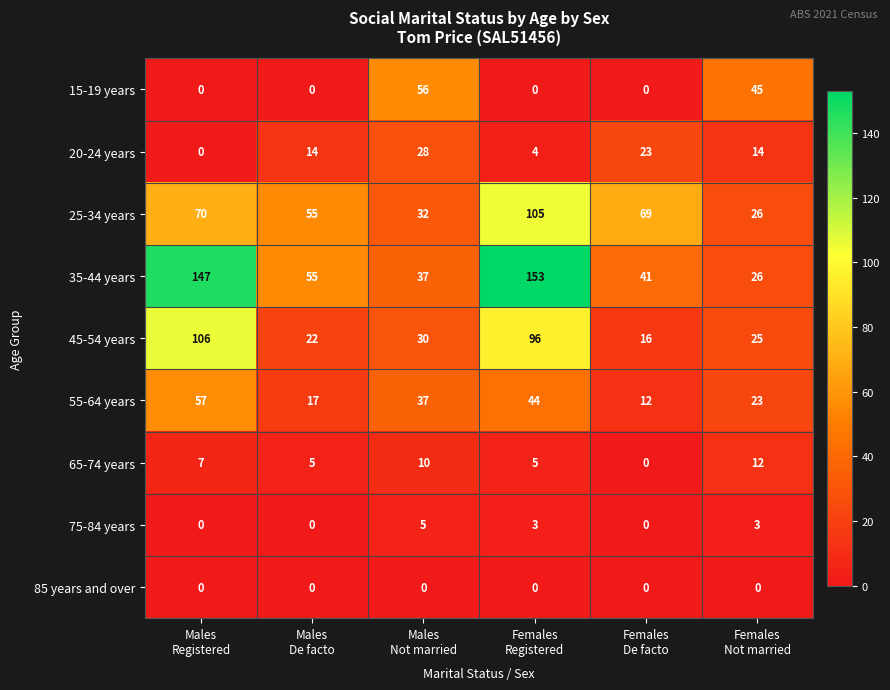

Which series has the widest spread of values?

35-44 years